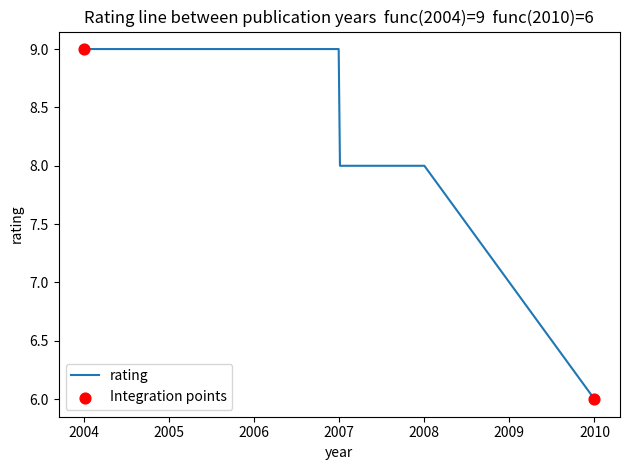

What is the difference between the maximum and minimum values?

3.0